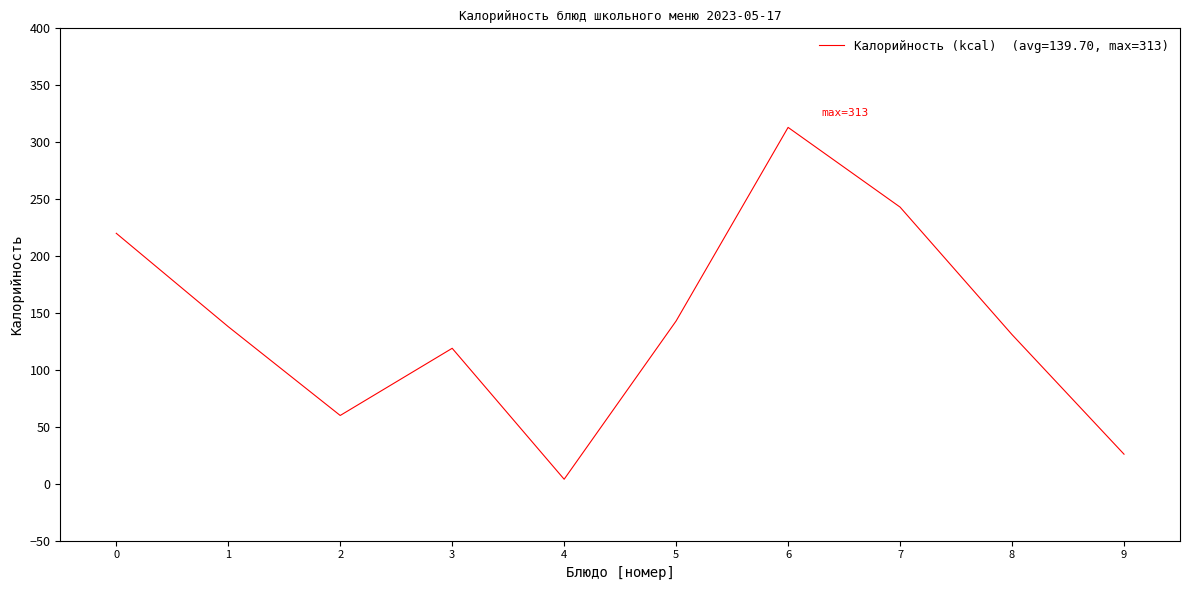

List the labels in order of value, smallest first.

4, 9, 2, 3, 8, 1, 5, 0, 7, 6